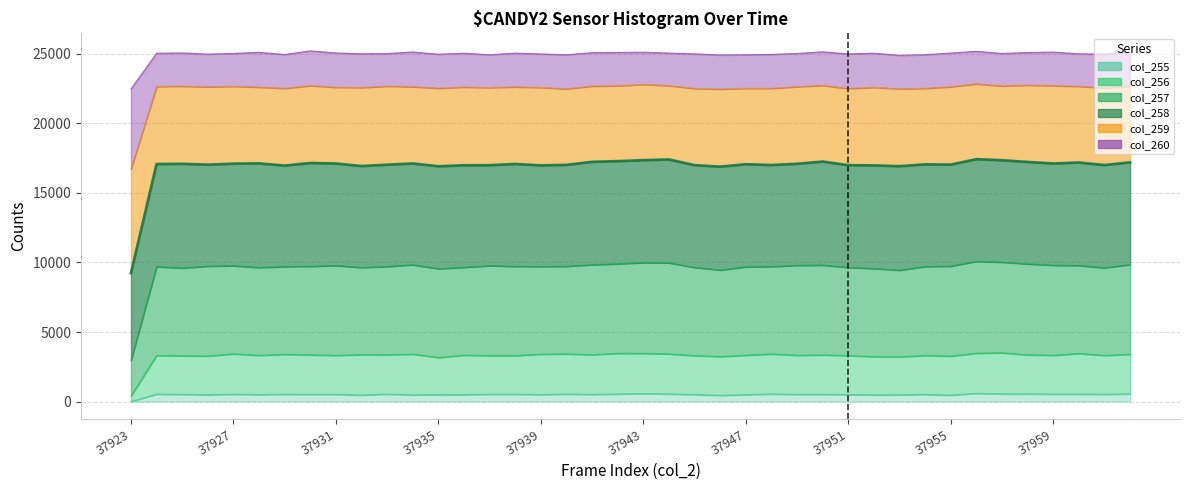

How many data points in col_257 are above 9726?

19